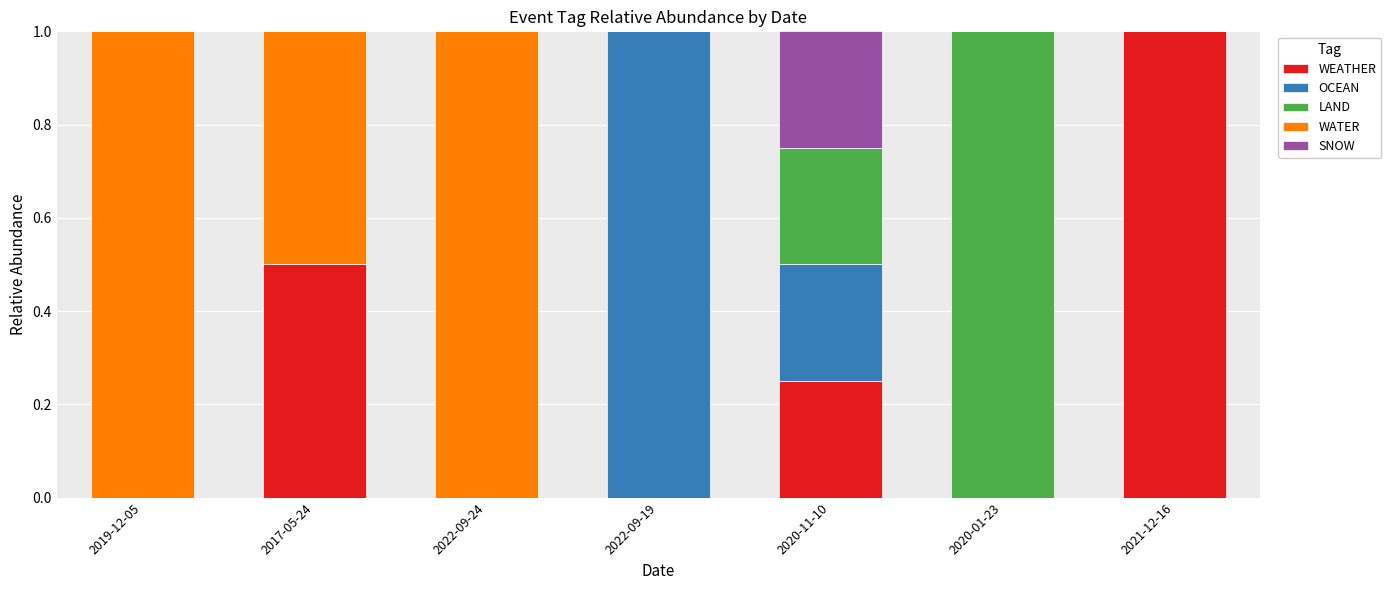

Are the bars grouped side by side (vs. stacked)?

No